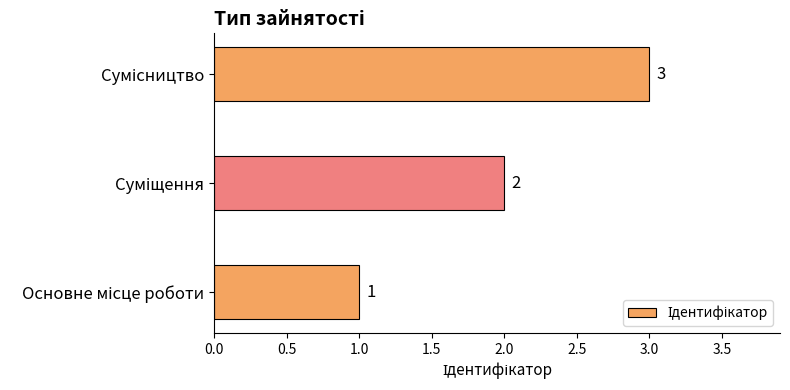

What is the sum of all values?

6